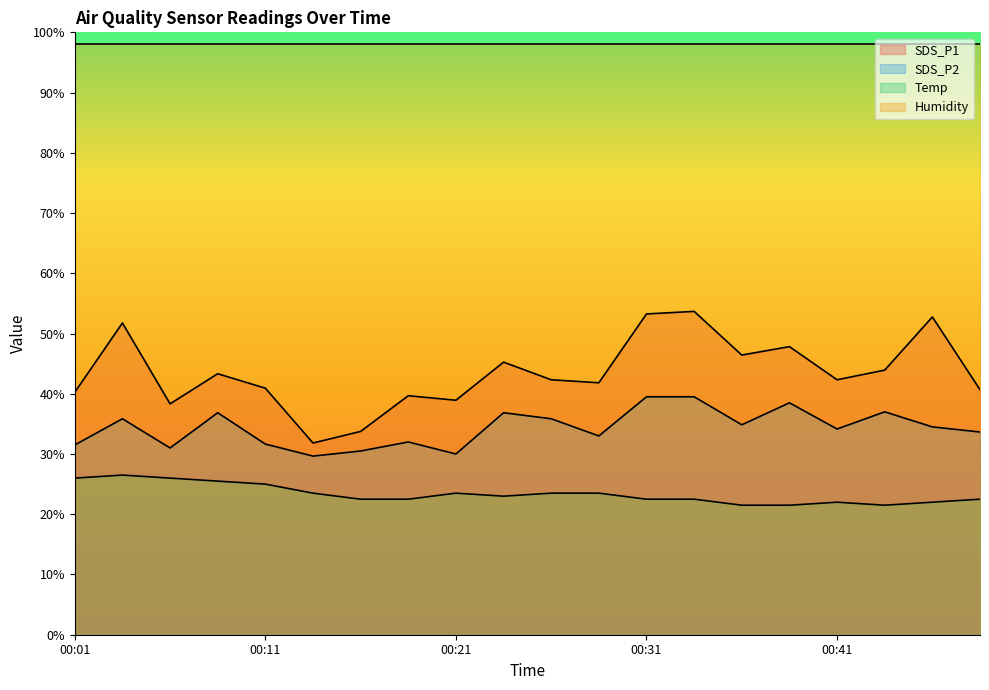

What is the greatest value displayed?

98.0